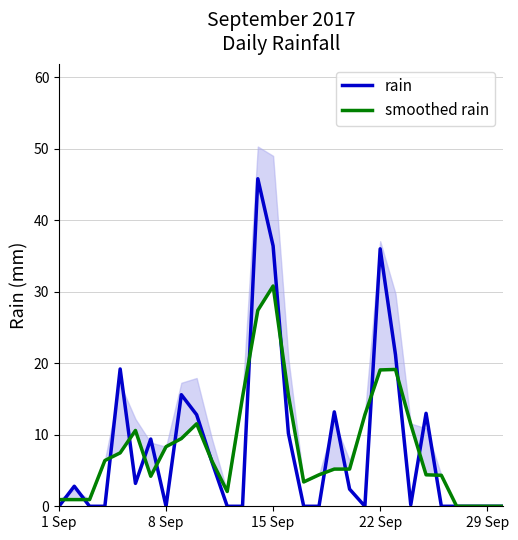

Between which two adjacent categories do rain and smoothed rain first intersect?

1 Sep and 8 Sep